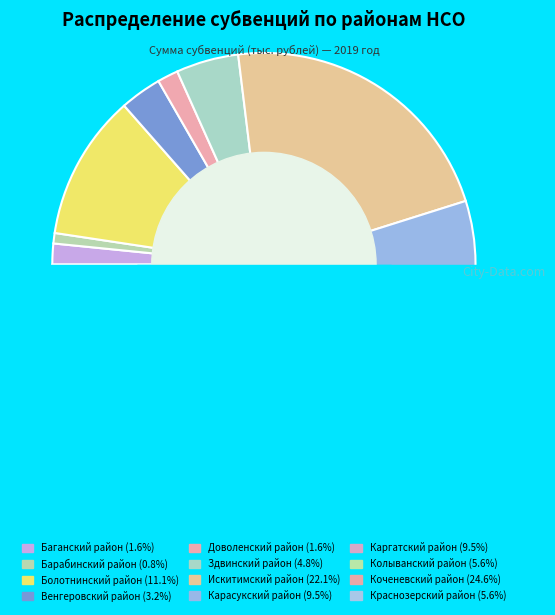

To the nearest percent, what is the average slice percentage?

8%